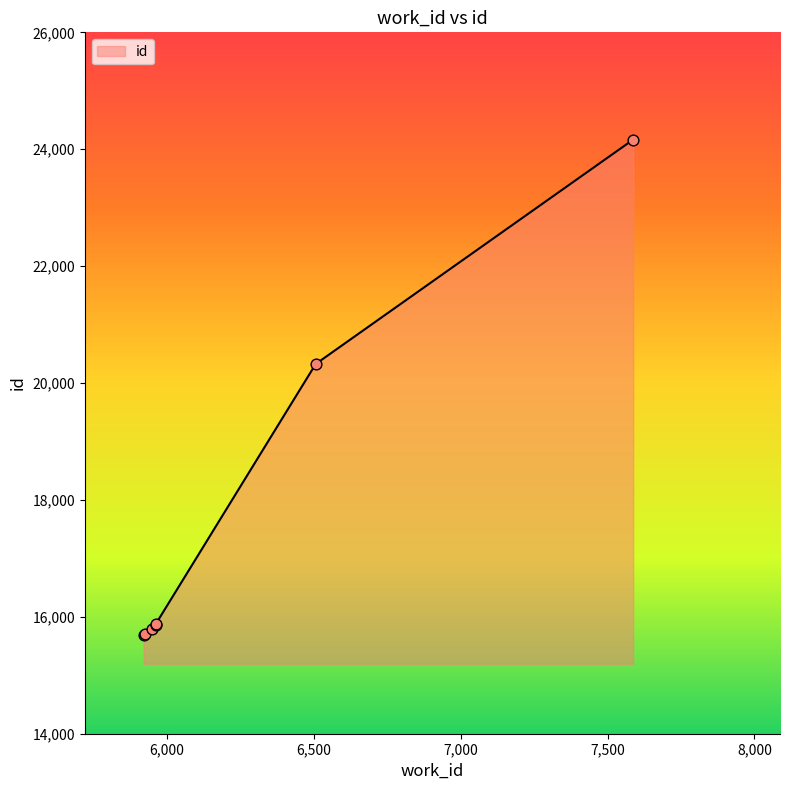

What is the ratio of the value at 5920 to the value at 5961?

1.0